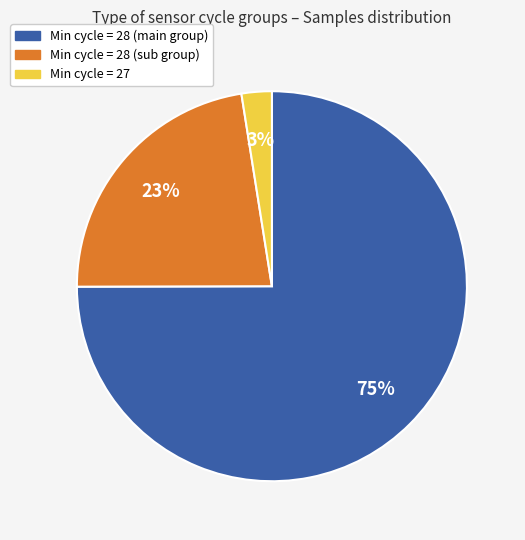

Is there a majority slice in this chart?

Yes